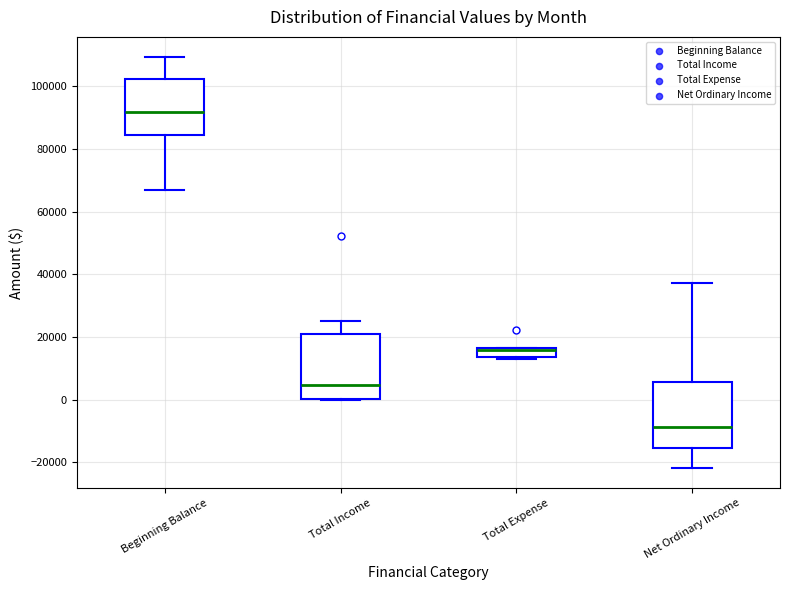

Which box has the lowest median line?

Net Ordinary Income